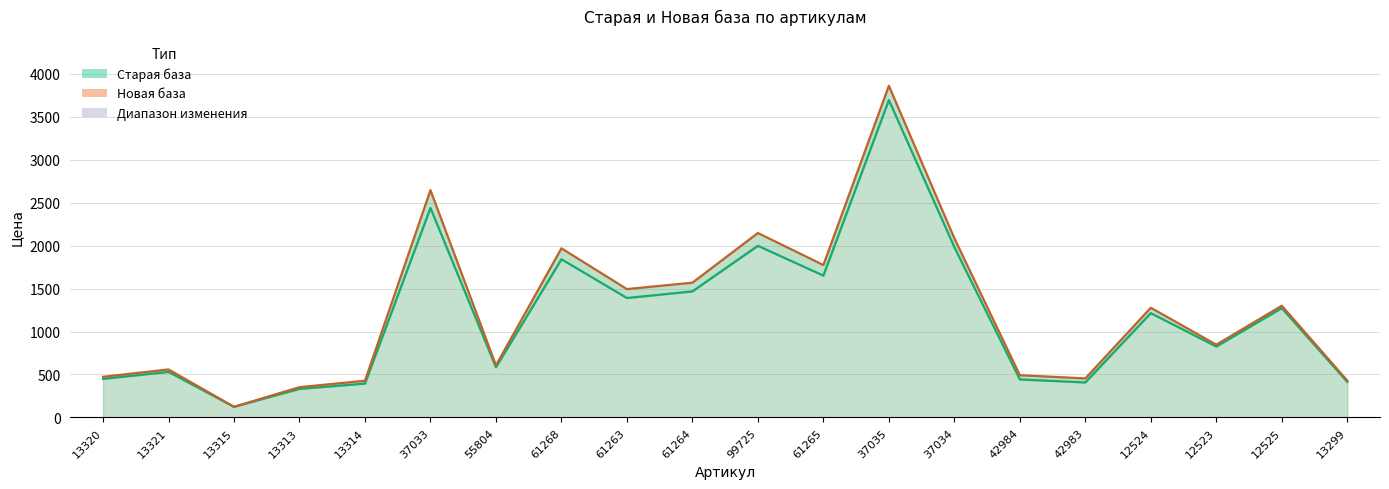

True or false: Старая база (линия) and Новая база (линия) cross at least once.

False